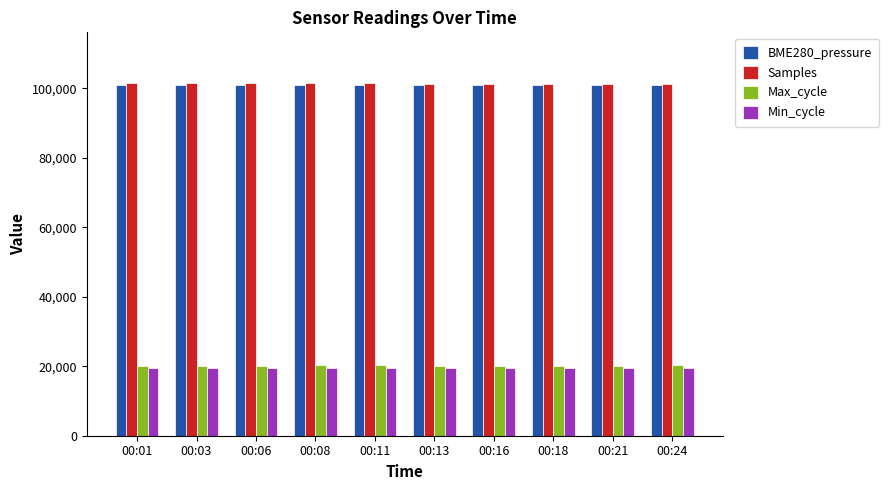

What is the lowest value of the Samples series?

101341.6